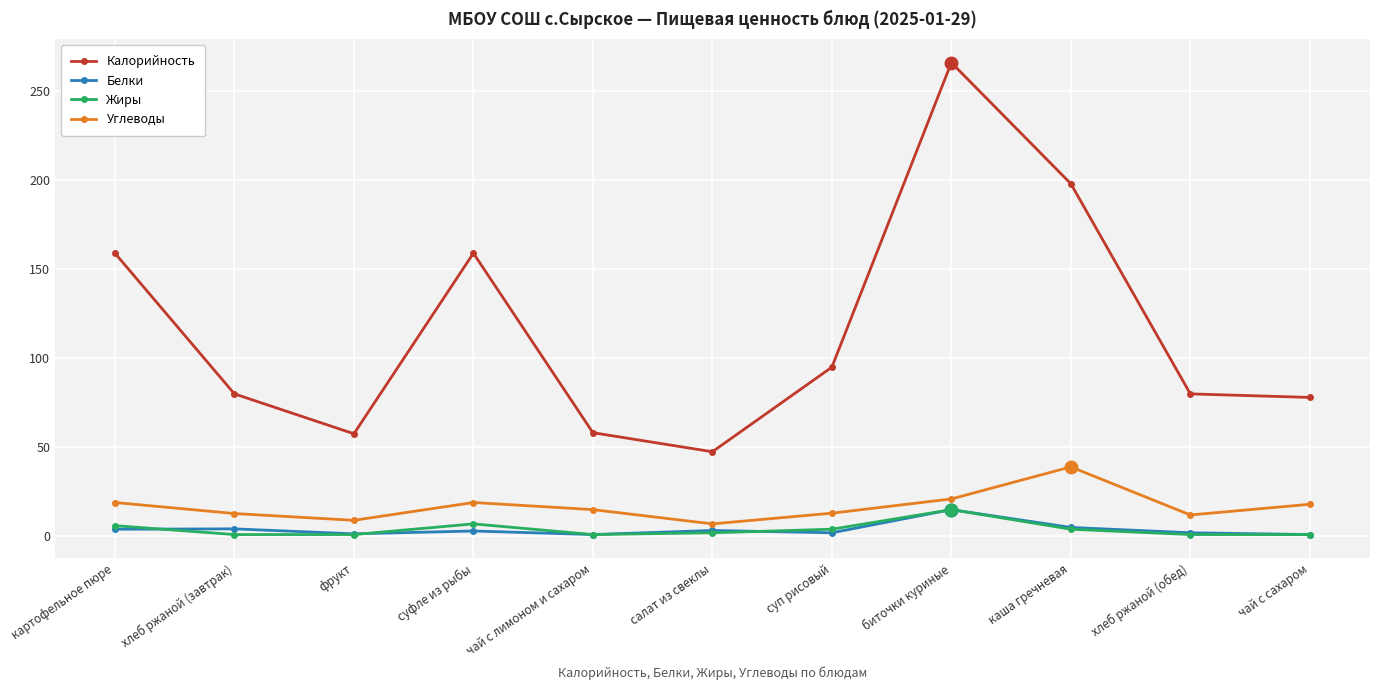

Which series has the widest spread of values?

Калорийность